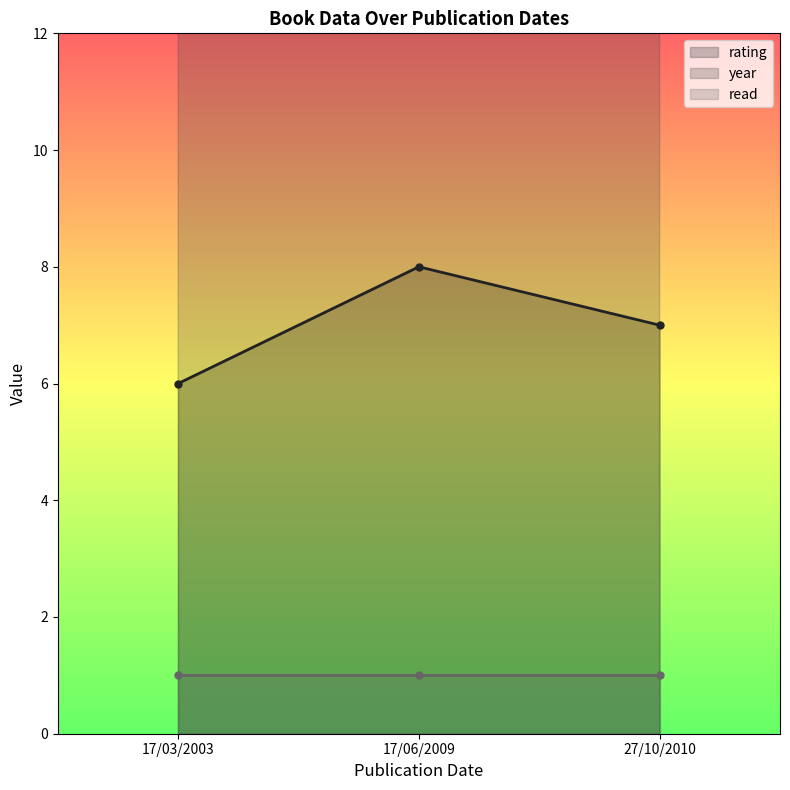

What is the total value across all series at 17/06/2009?

2018